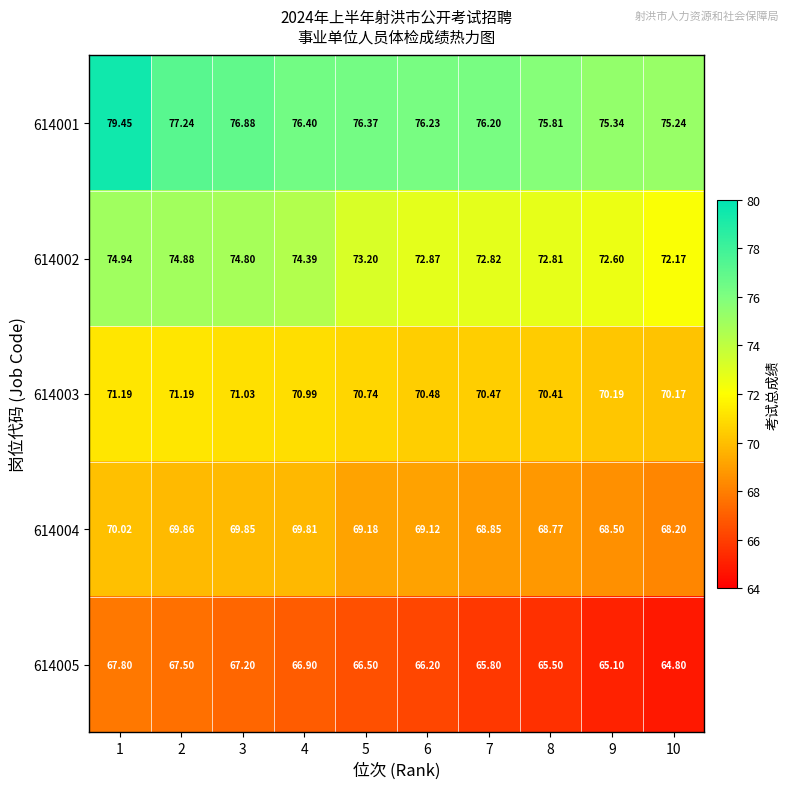

Is the value of 614004 at 1 greater than the value of 614002 at 6?

No